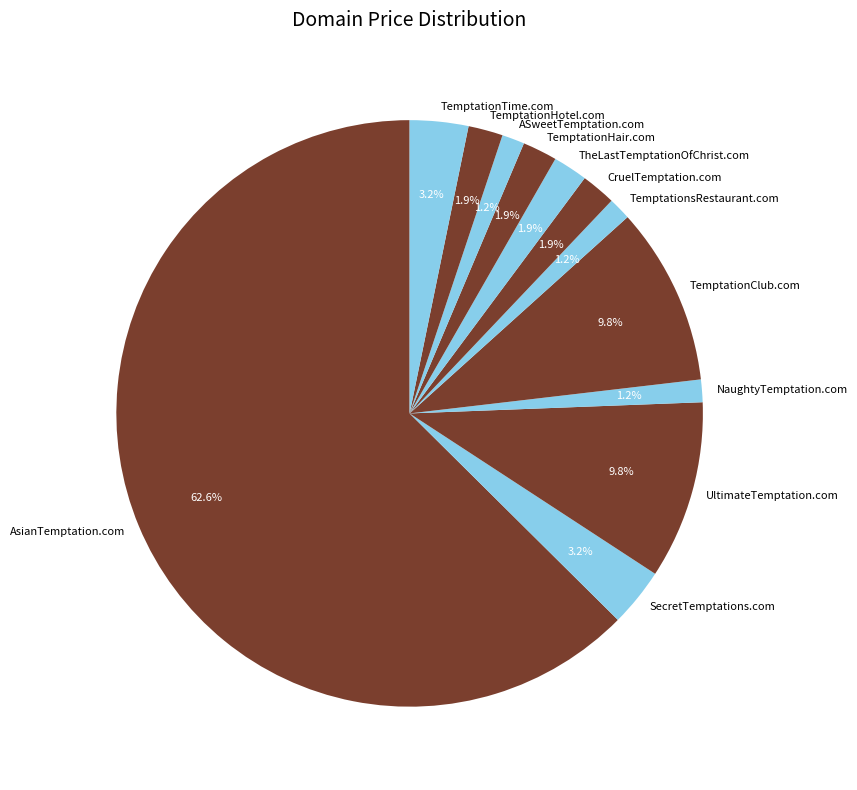

To the nearest percent, what portion does TemptationClub.com represent?

10%